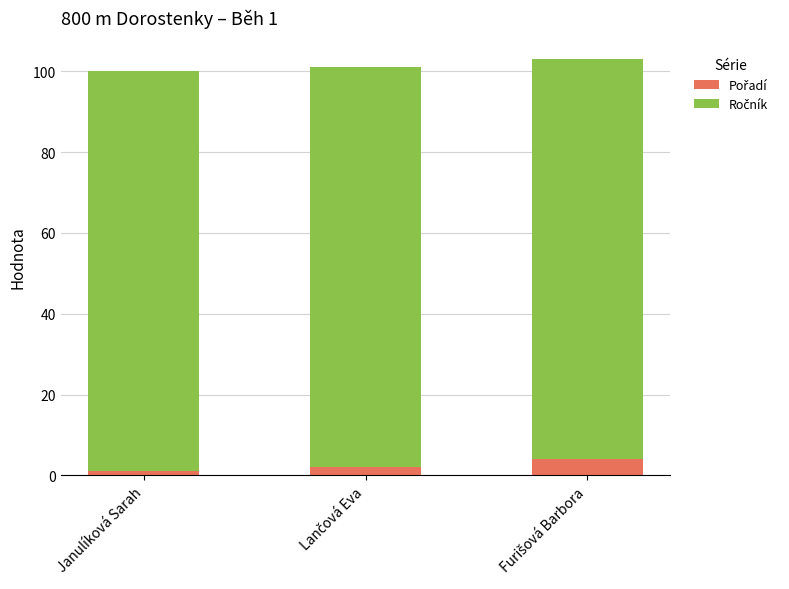

Between Janulíková Sarah and Lančová Eva, which is larger?

Lančová Eva